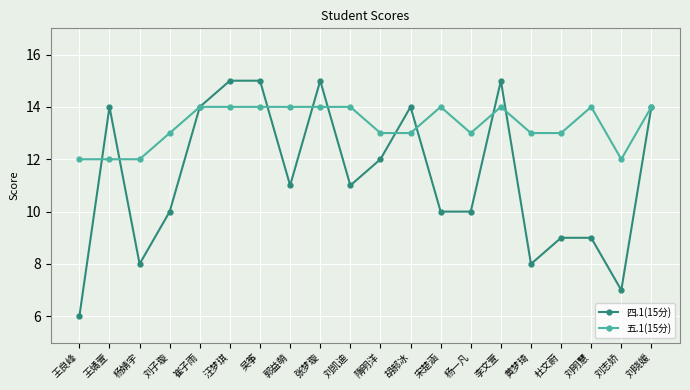

True or false: 五.1(15分) has more than 0 interior local peaks.

True